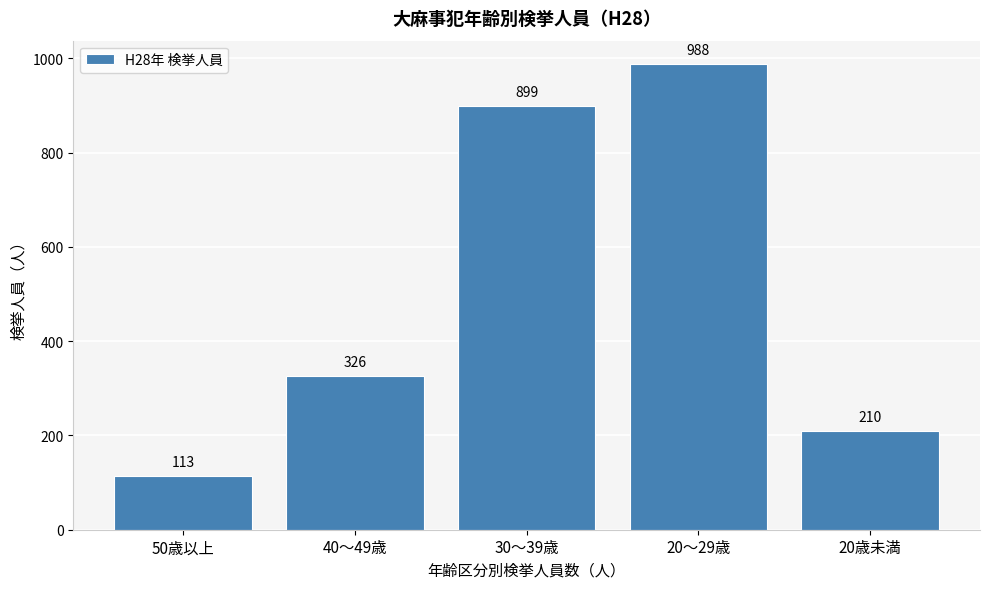

Reading left to right, list all the values displayed in this chart.

50歳以上=113	40～49歳=326	30～39歳=899	20～29歳=988	20歳未満=210